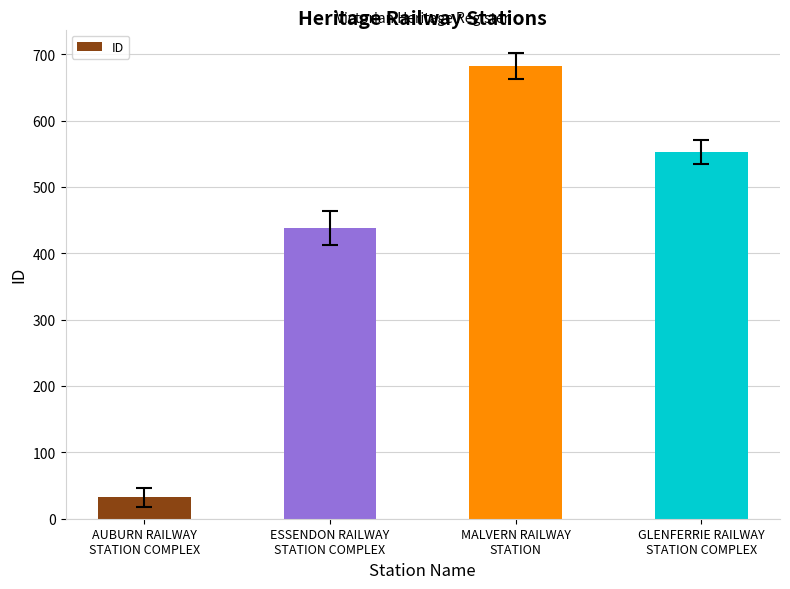

Which label corresponds to the smallest value in the chart?

AUBURN RAILWAY
STATION COMPLEX